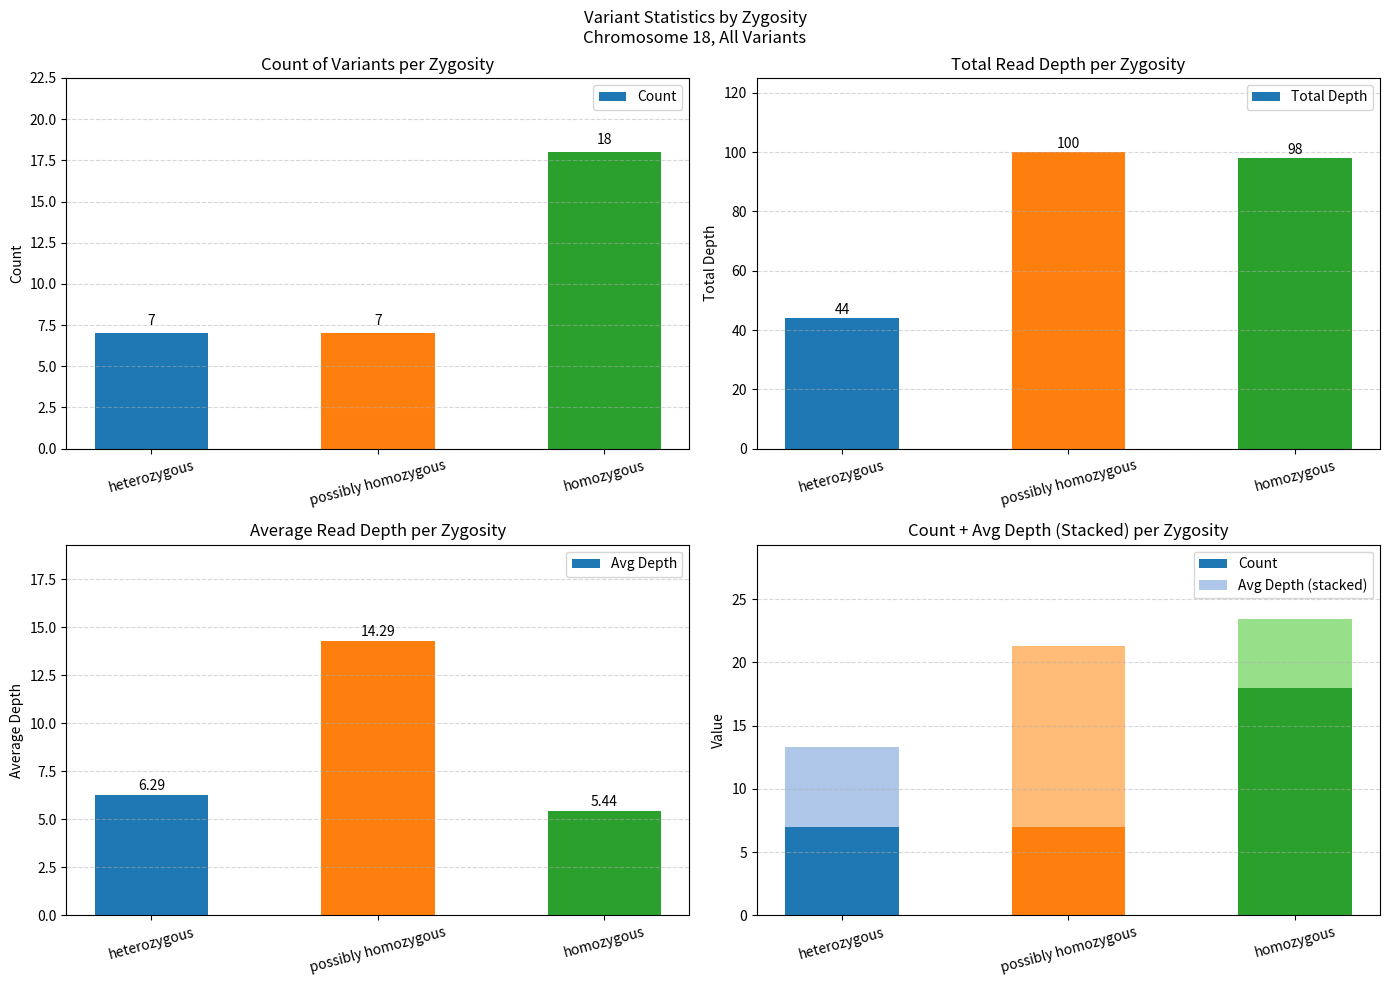

Which category has the lowest value in the Avg Depth (stacked) series?

homozygous